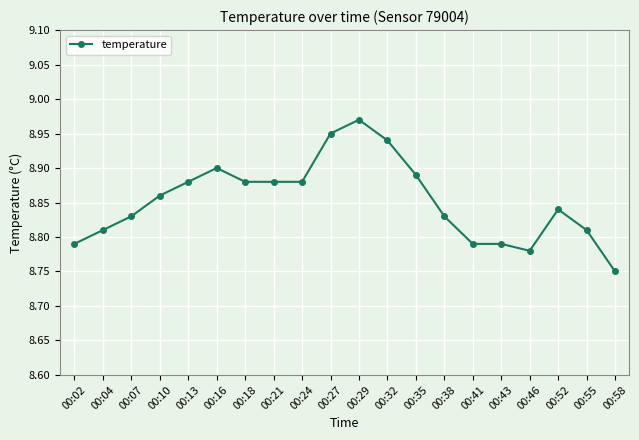

At which category does the chart reach its minimum across all series?

00:58